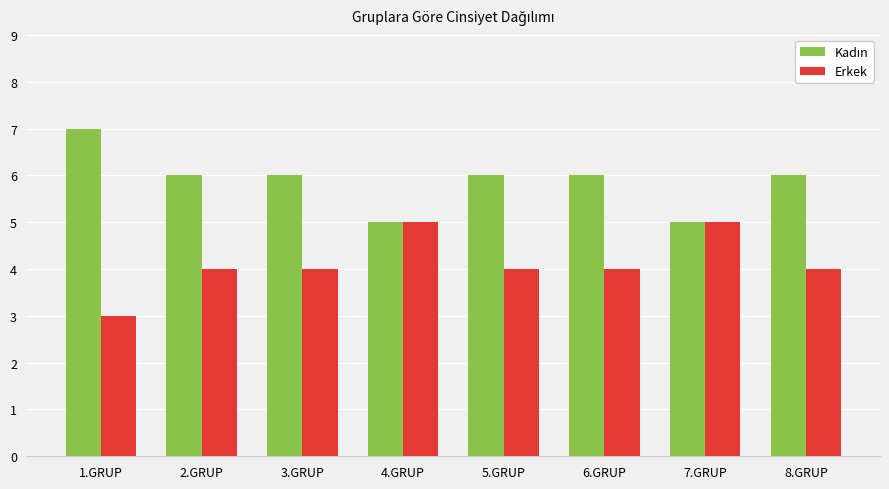

What is the greatest value displayed?

7